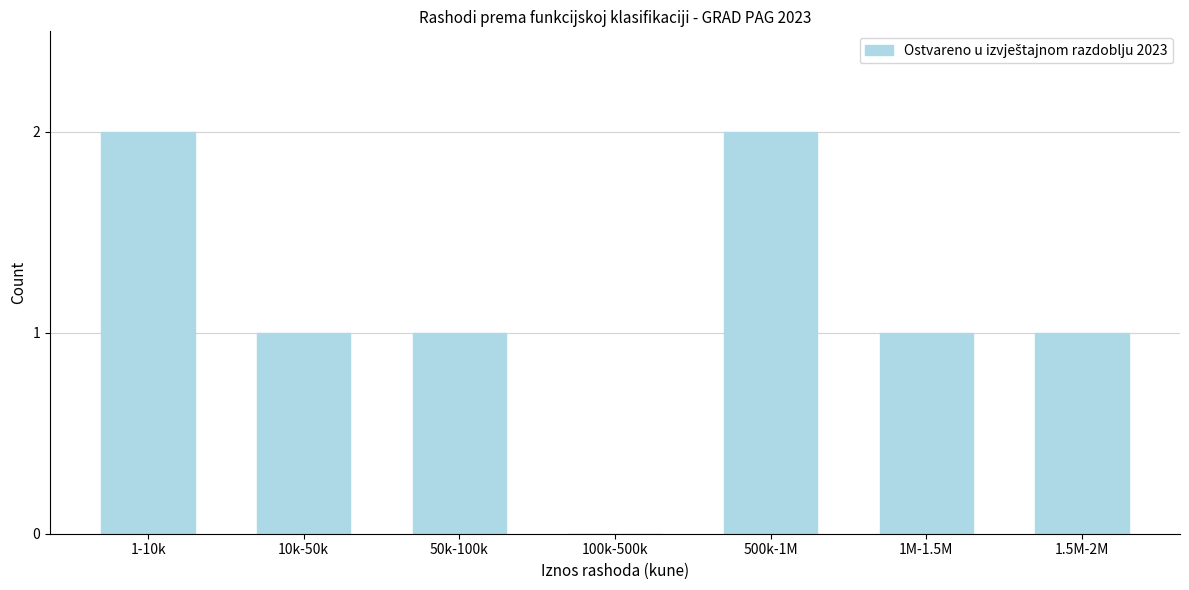

Reading left to right, transcribe all the data shown in this chart.

1-10k=2	10k-50k=1	50k-100k=1	100k-500k=0	500k-1M=2	1M-1.5M=1	1.5M-2M=1